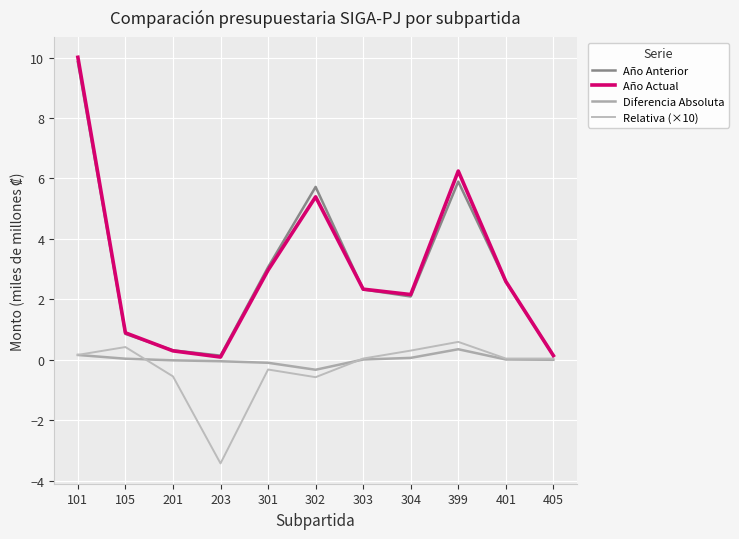

At which label is Año Actual closest to 5?

302